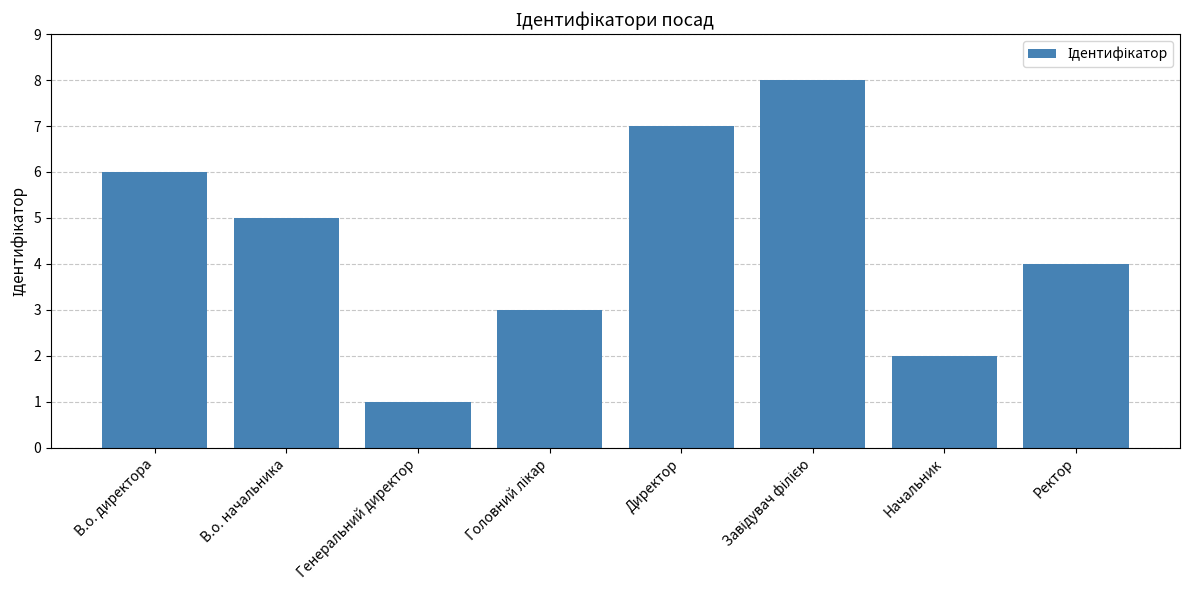

At which category does the chart reach its minimum across all series?

Генеральний директор